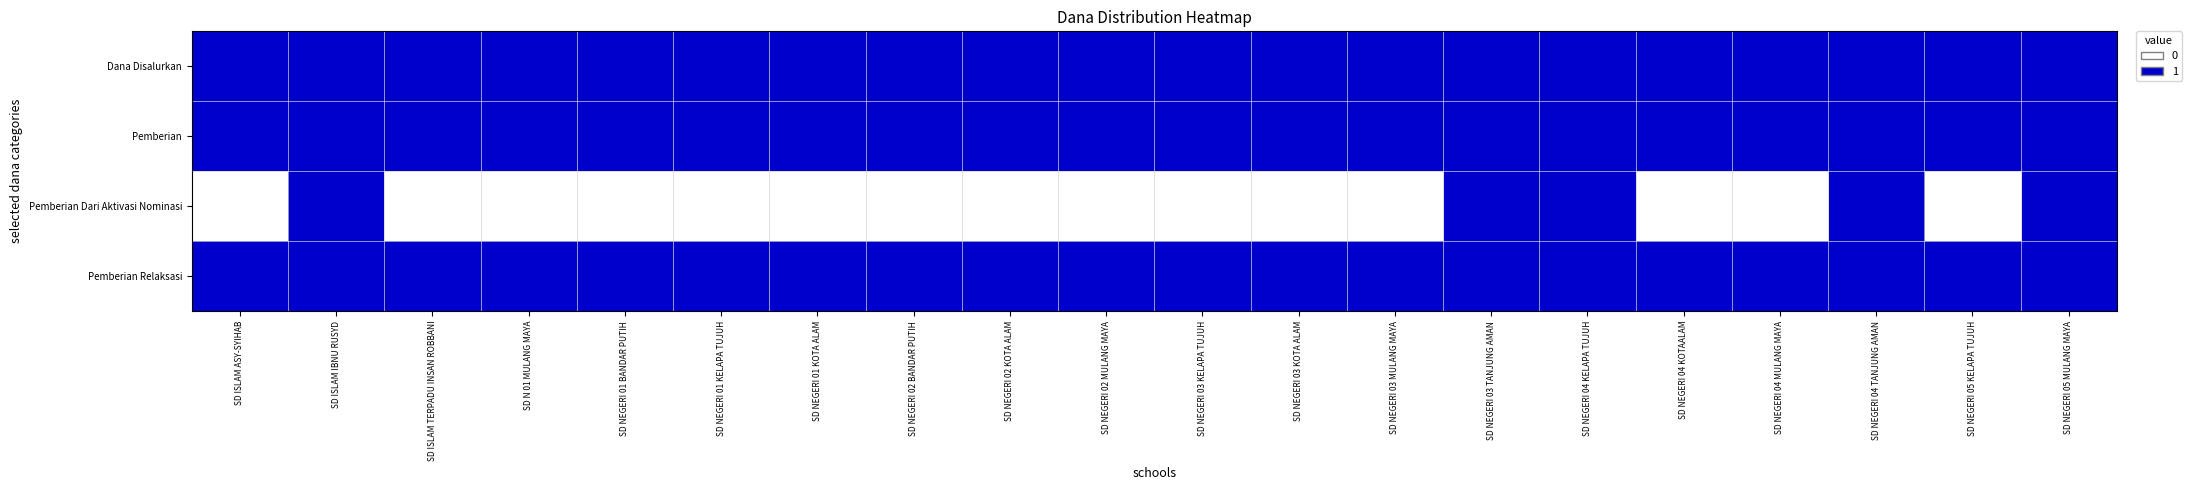

At which category is the sum across all series the highest?

SD ISLAM IBNU RUSYD